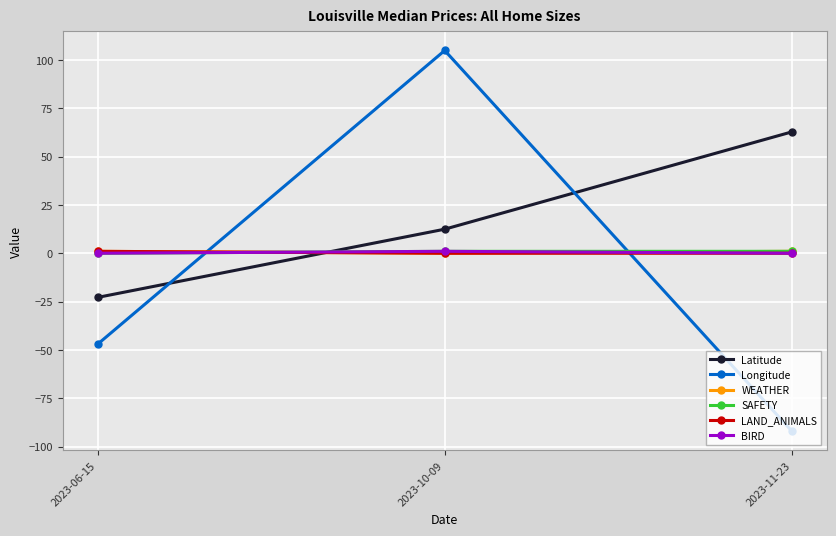

The value of SAFETY at 2023-06-15 is 0.0. True or false?

True